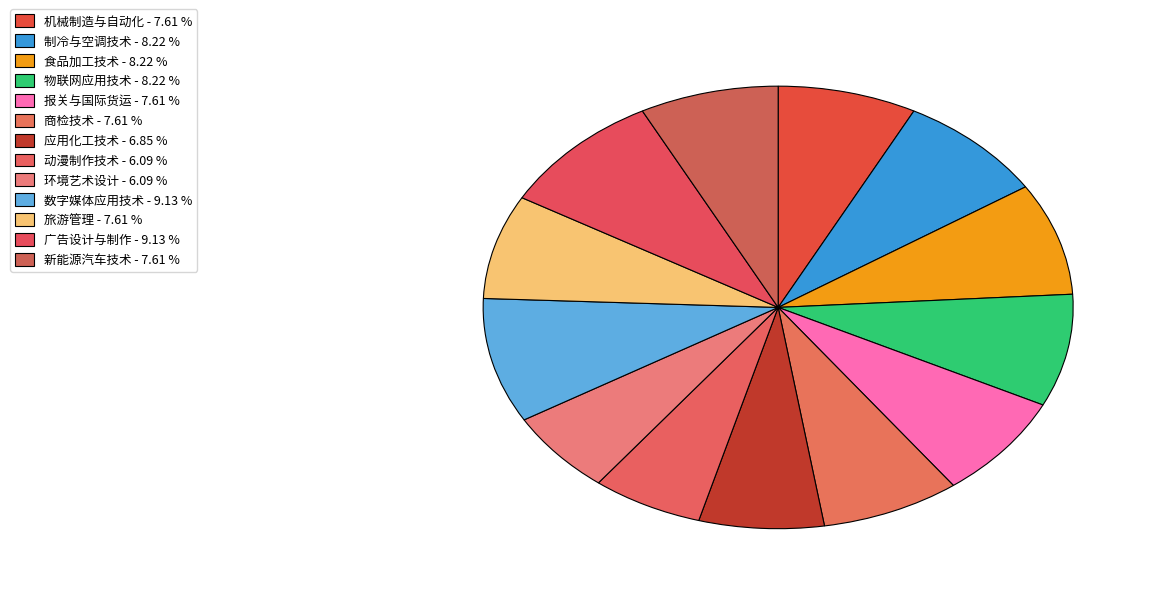

How many slices are in this pie chart?

13